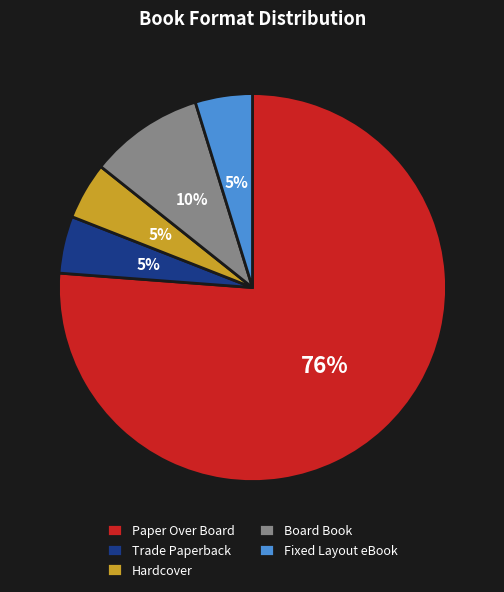

To the nearest percent, what is the average slice percentage?

20%